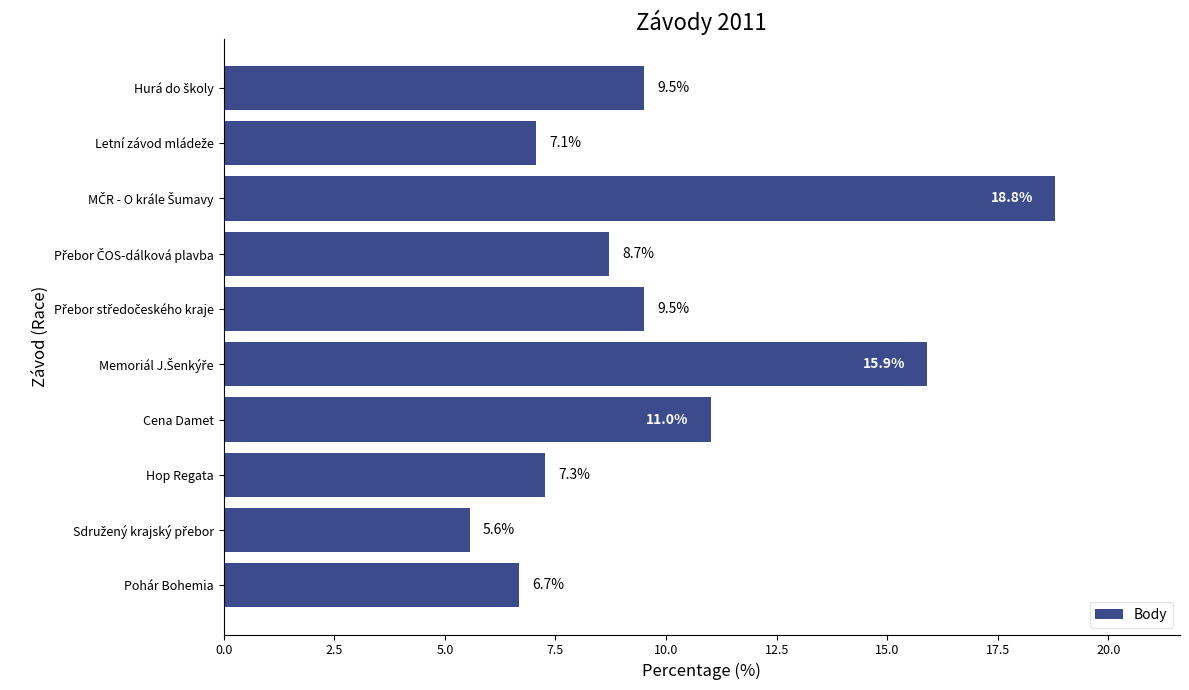

True or false: the data shows 7.3 at Hop Regata.

True